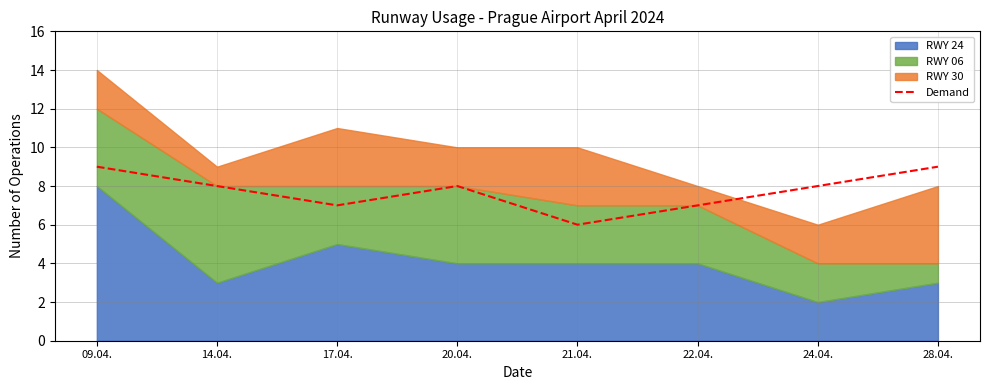

What position from the left is 21.04.?

5